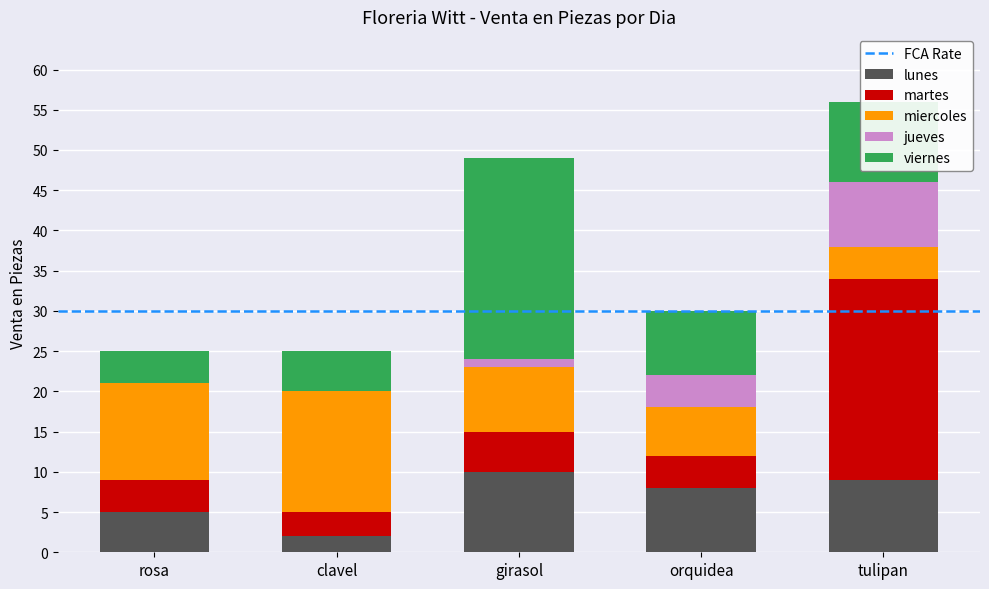

Is it true that lunes equals 15 at girasol?

False